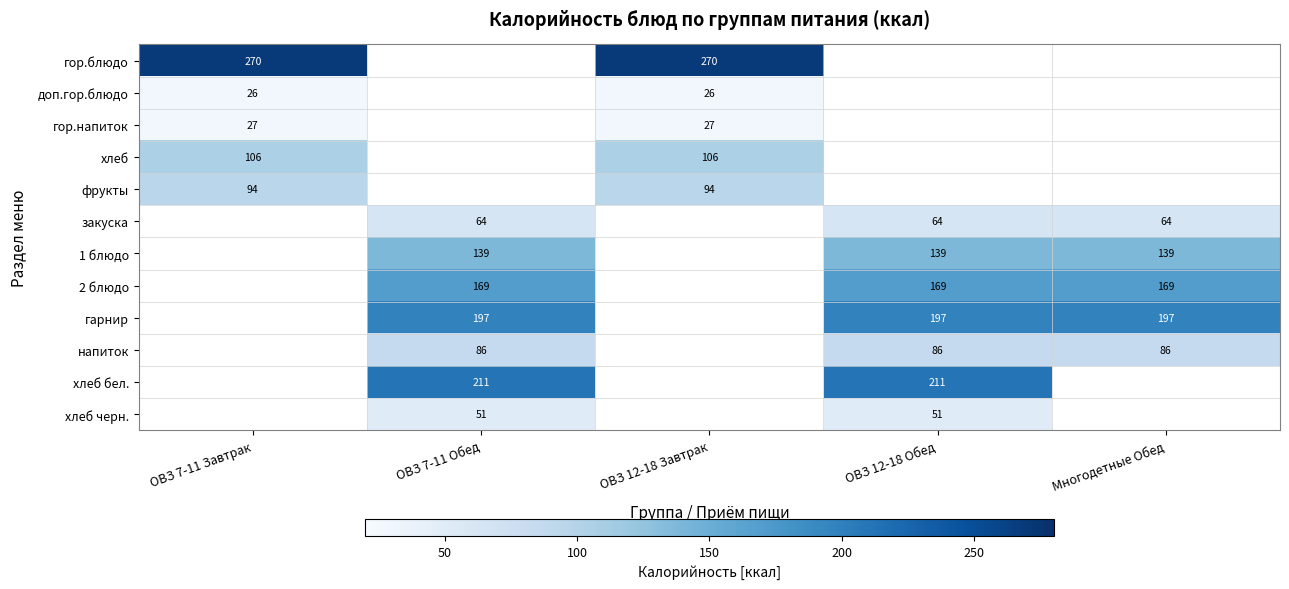

Is it true that напиток equals 86 at ОВЗ 7-11 Обед?

True